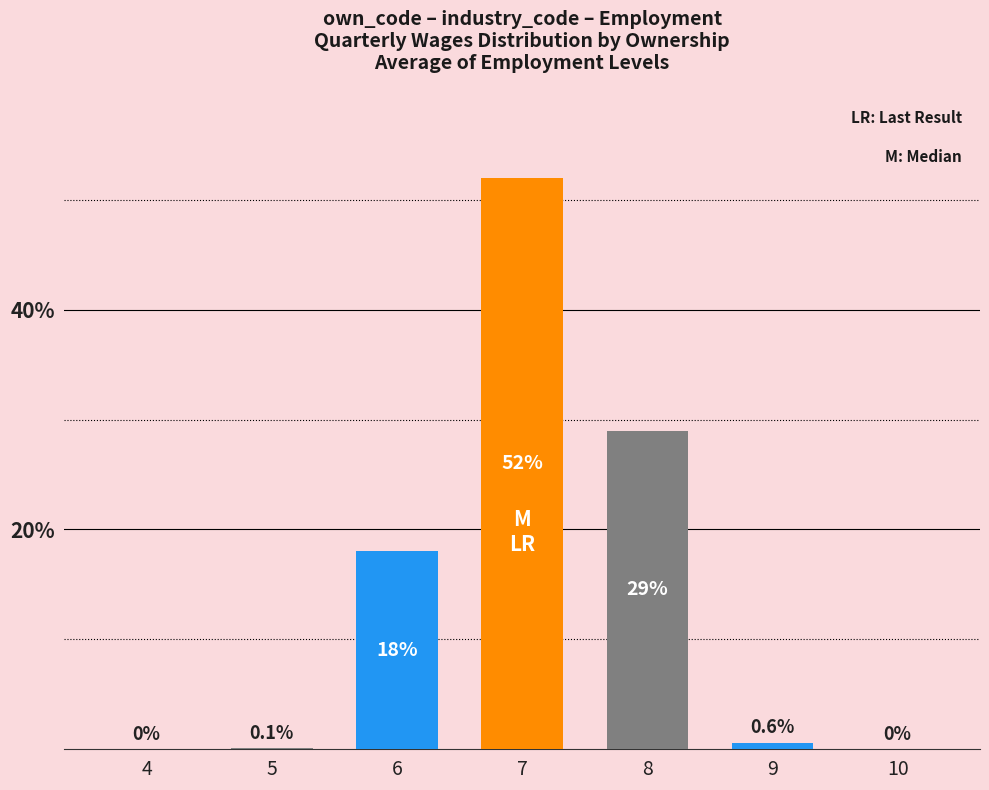

How many positive values are there?

5